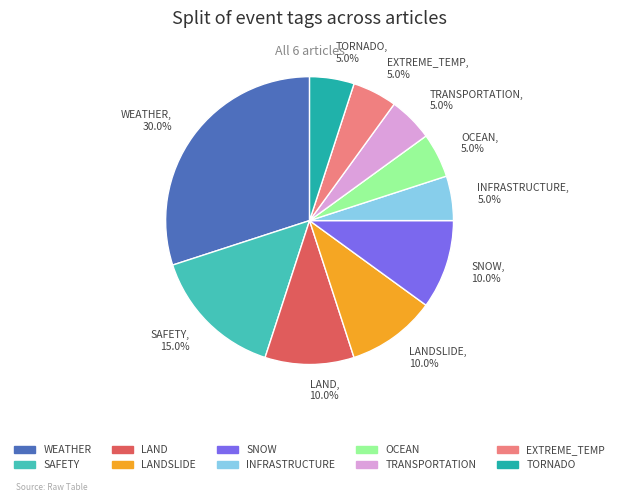

What is the ratio of the value at LAND, 10.0% to the value at TORNADO, 5.0%?

2.0